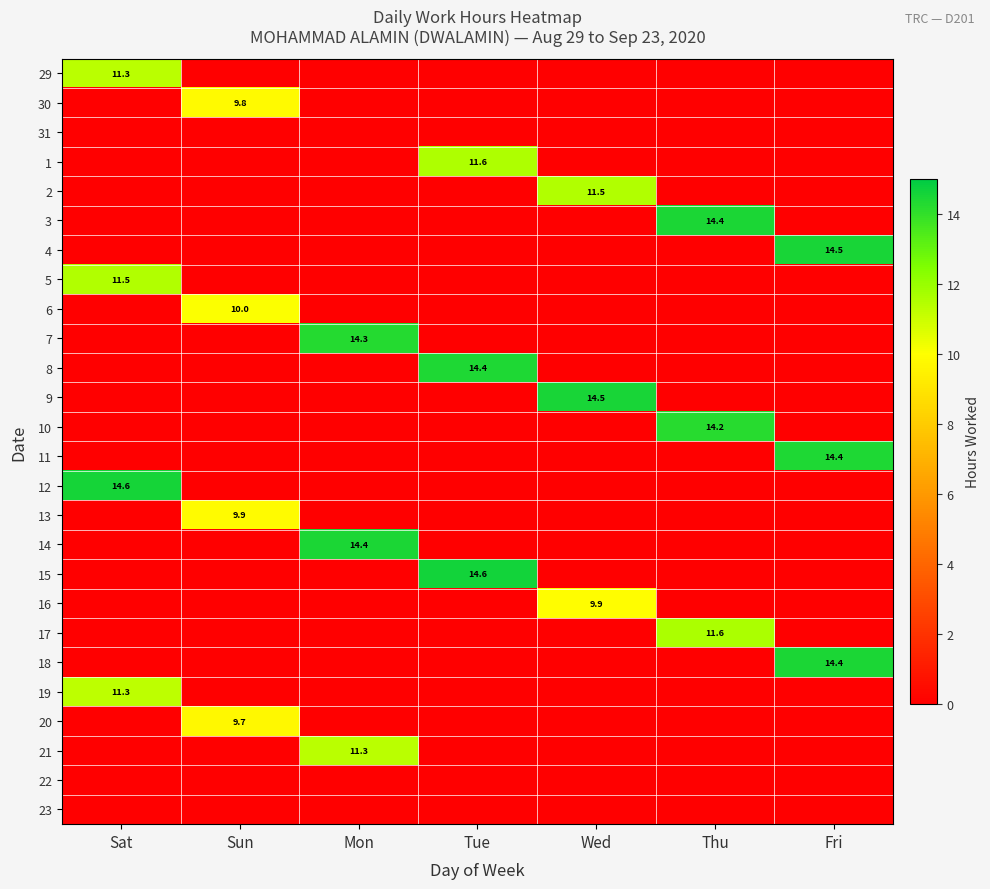

Is it true that 17 equals 20.1 at Thu?

False